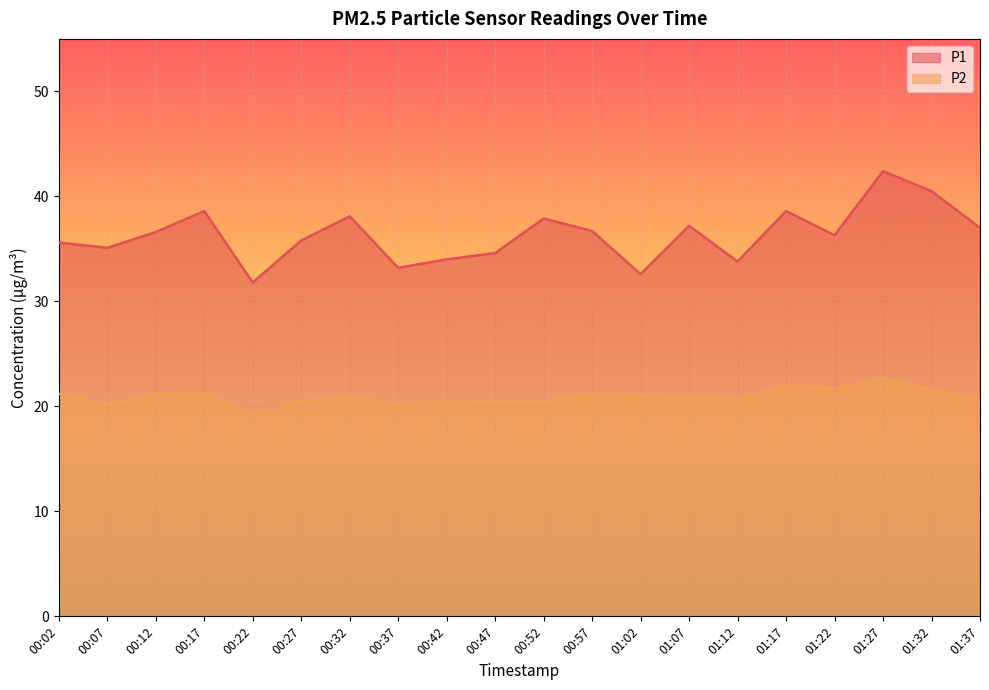

Which series has the widest spread of values?

P1